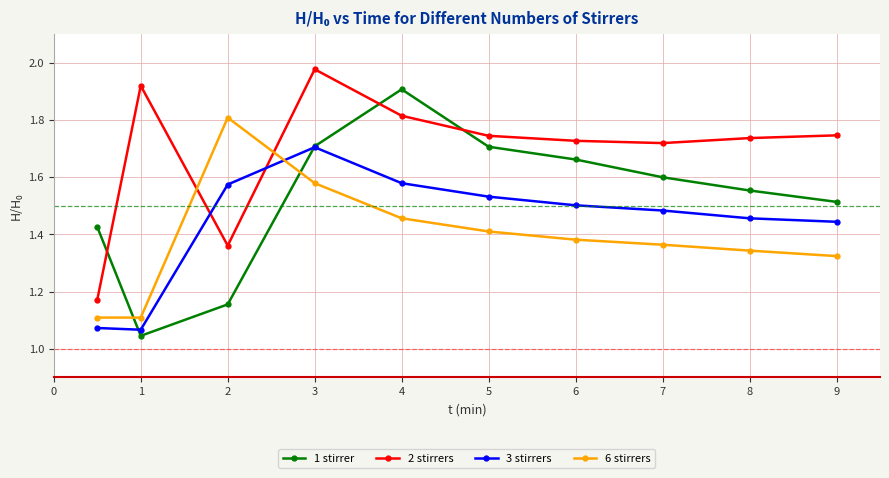

Which series has the largest total across all categories?

2 stirrers